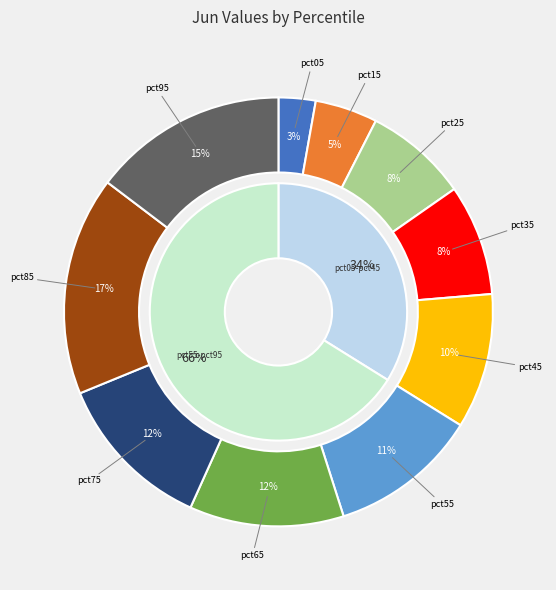

To the nearest percent, what is the difference between the pct95 and pct05 slice percentages?

12%